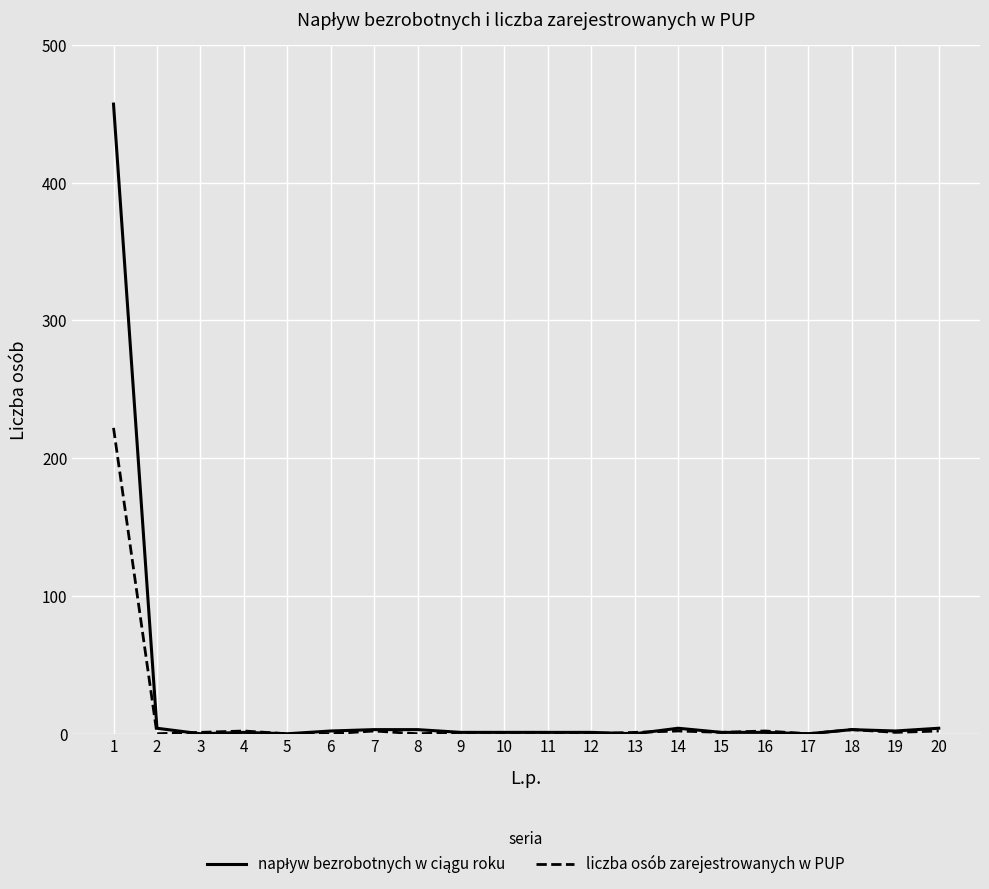

The value of liczba osób zarejestrowanych w PUP at 2 is 111. True or false?

False